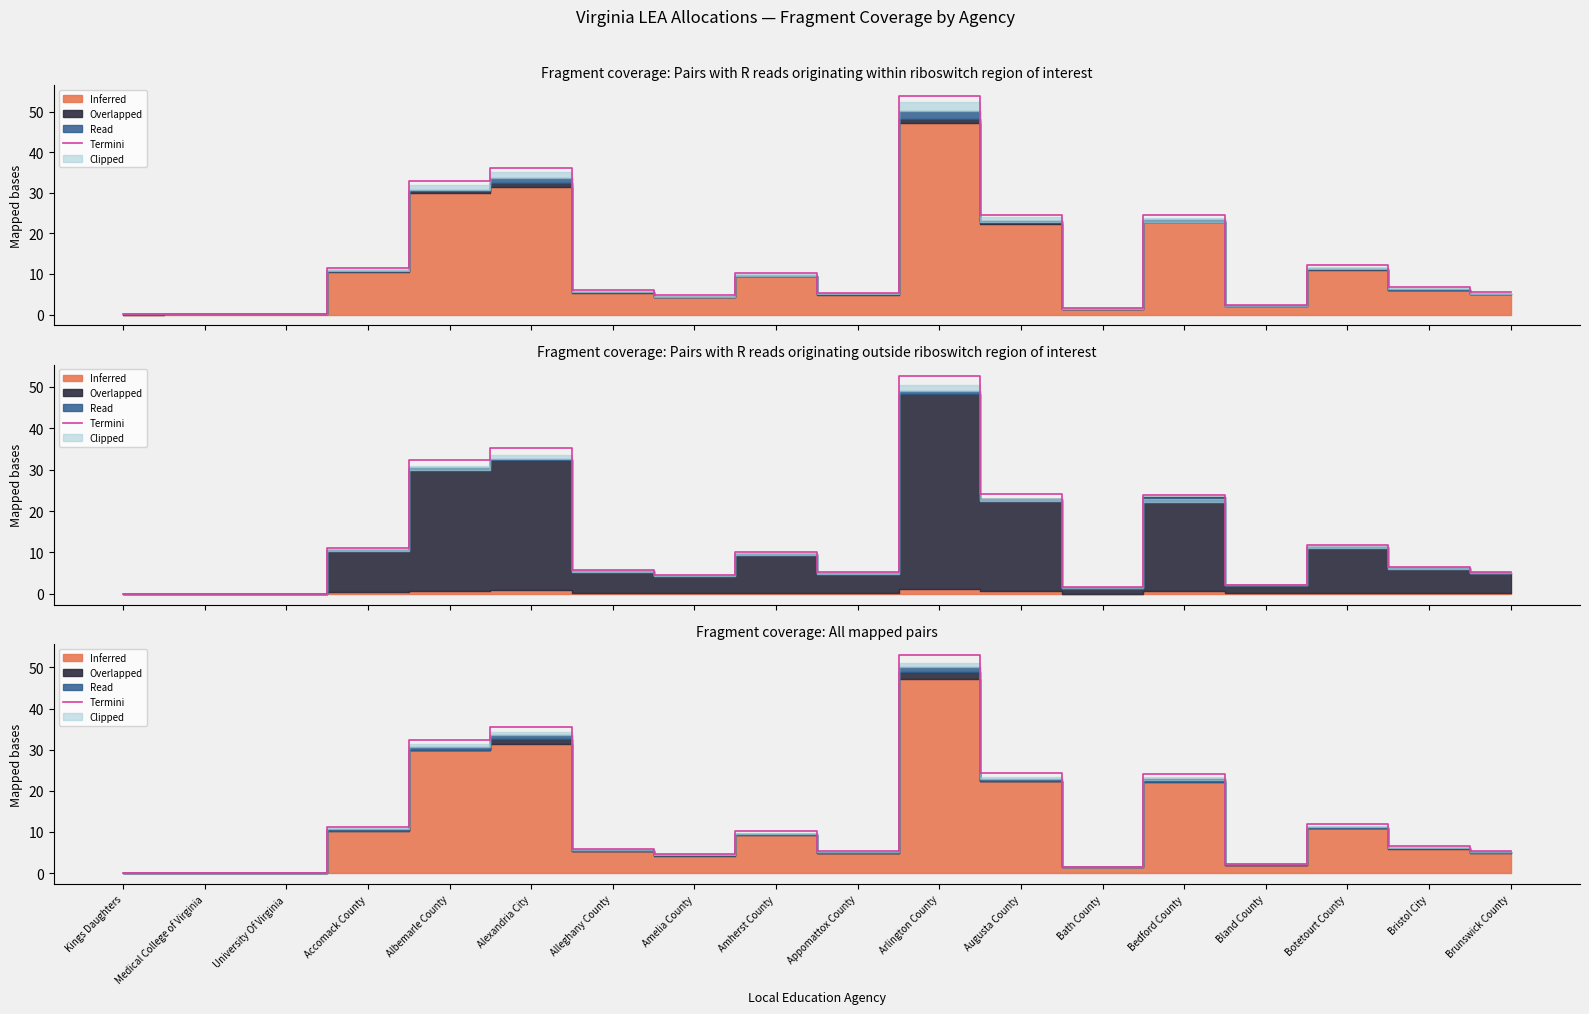

Reading left to right, extract all data points from this chart.

0.0	0.1	0.0	11.3	32.4	35.5	5.9	4.7	10.2	5.3	53.1	24.3	1.5	24.1	2.2	11.9	6.6	5.4